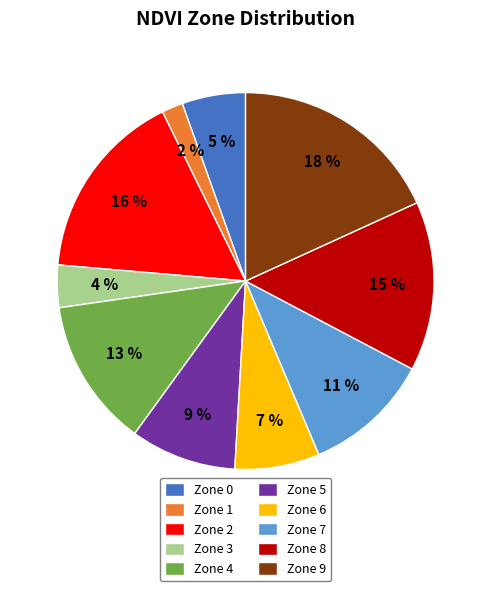

How many slices are in this pie chart?

10